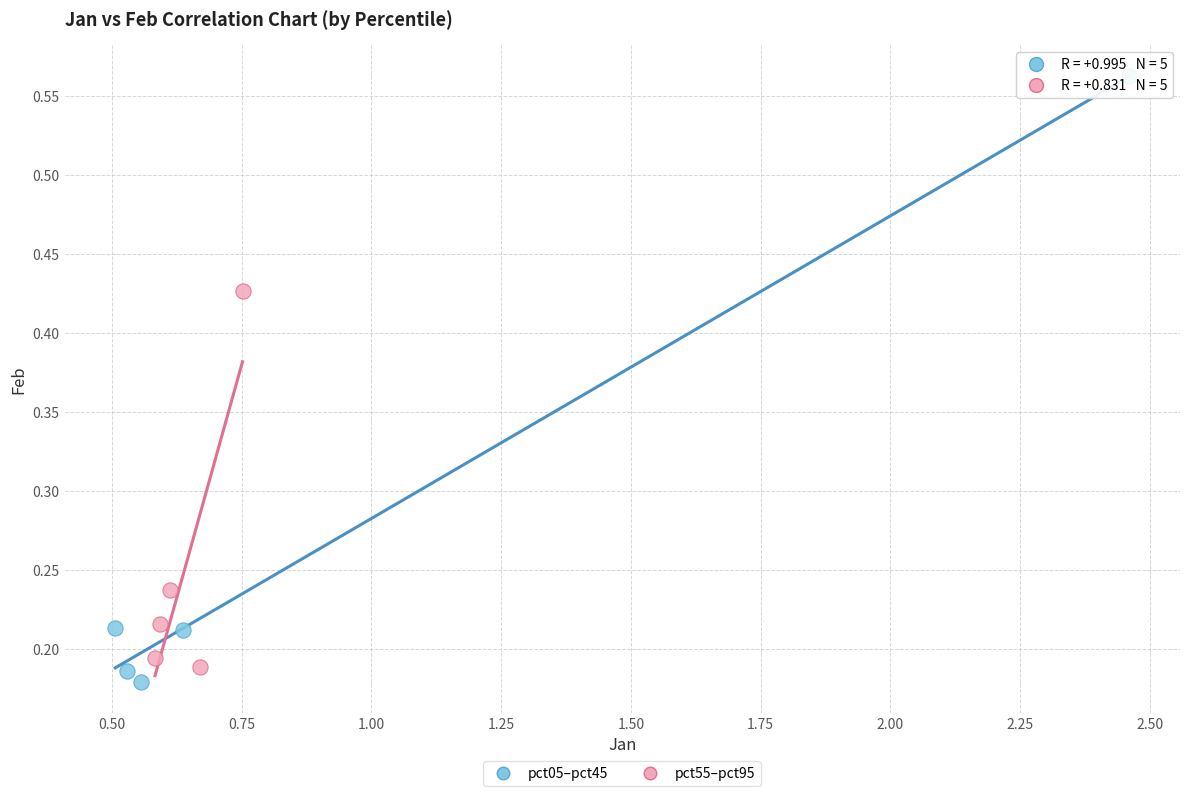

Which series has the largest Y range (max minus min)?

pct05–pct45